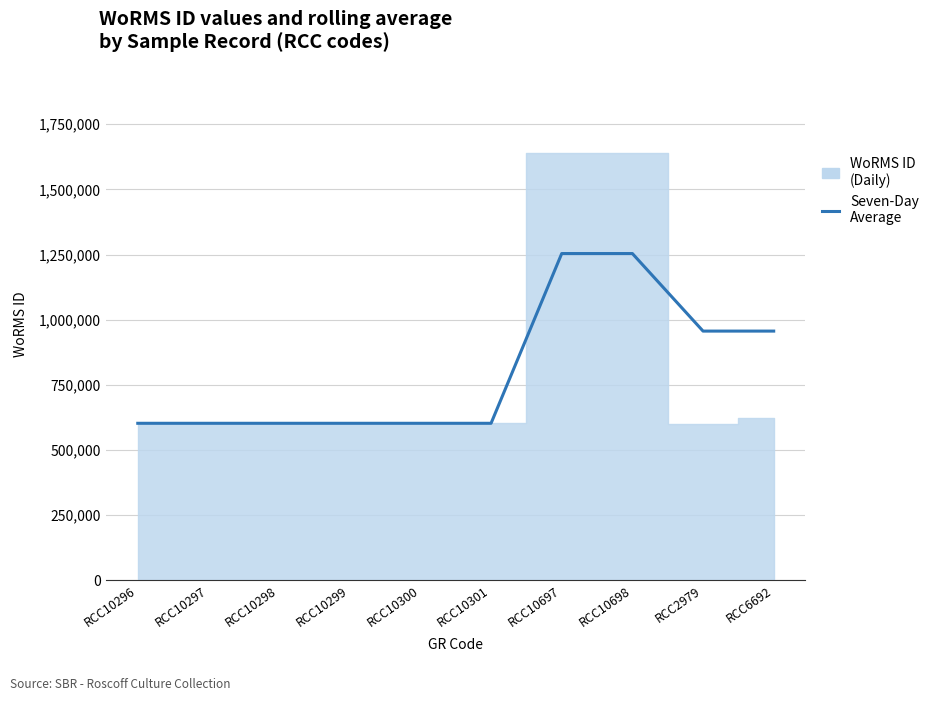

List the labels in order of value, largest first.

RCC10697, RCC10698, RCC2979, RCC6692, RCC10296, RCC10297, RCC10298, RCC10299, RCC10300, RCC10301